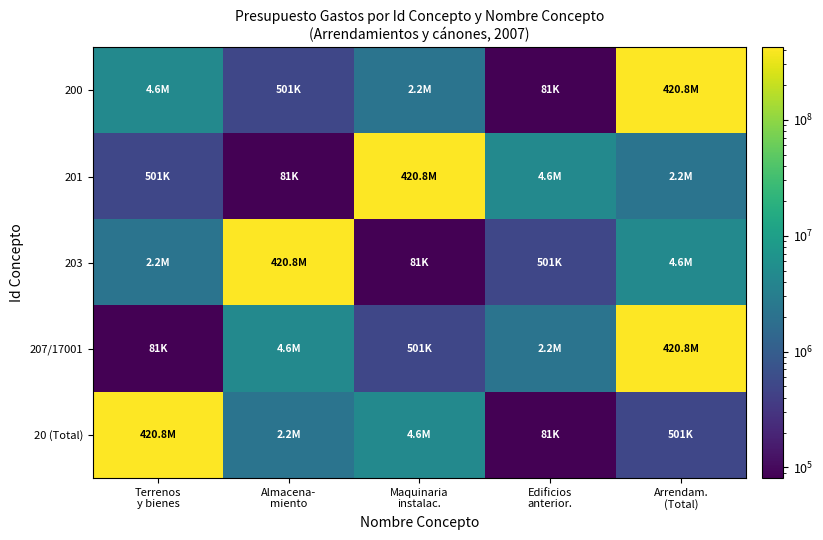

Rank the series by their maximum value, from lowest to highest.

200, 201, 203, 207/17001, 20 (Total)